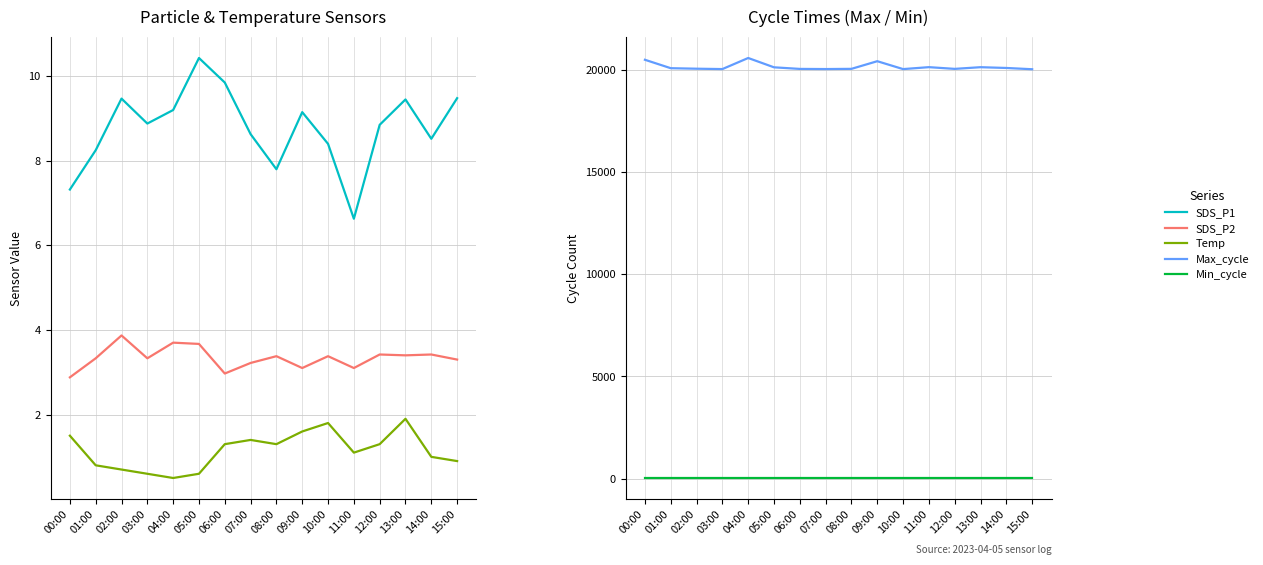

What is the greatest value displayed?

20583.0